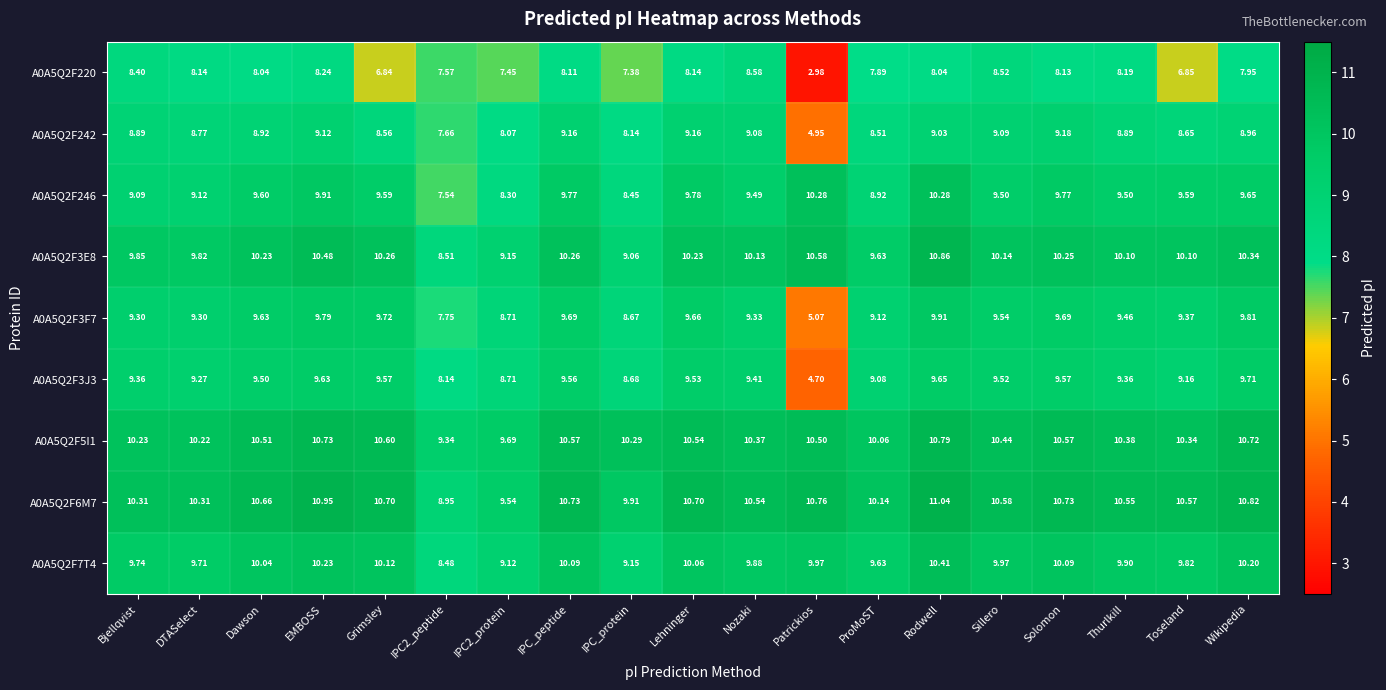

Where does the A0A5Q2F242 series first go above 8?

Bjellqvist